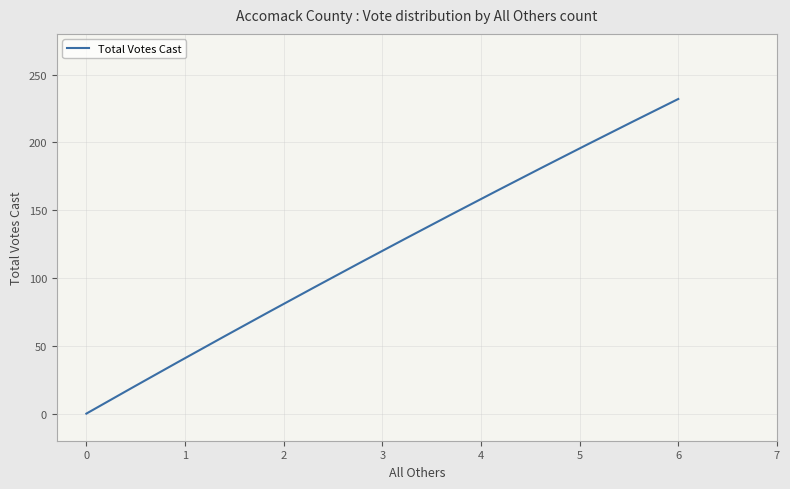

What is the greatest value displayed?

232.0